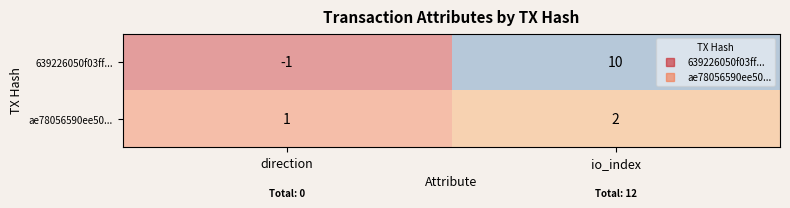

What is the total value across all series at io_index?

12